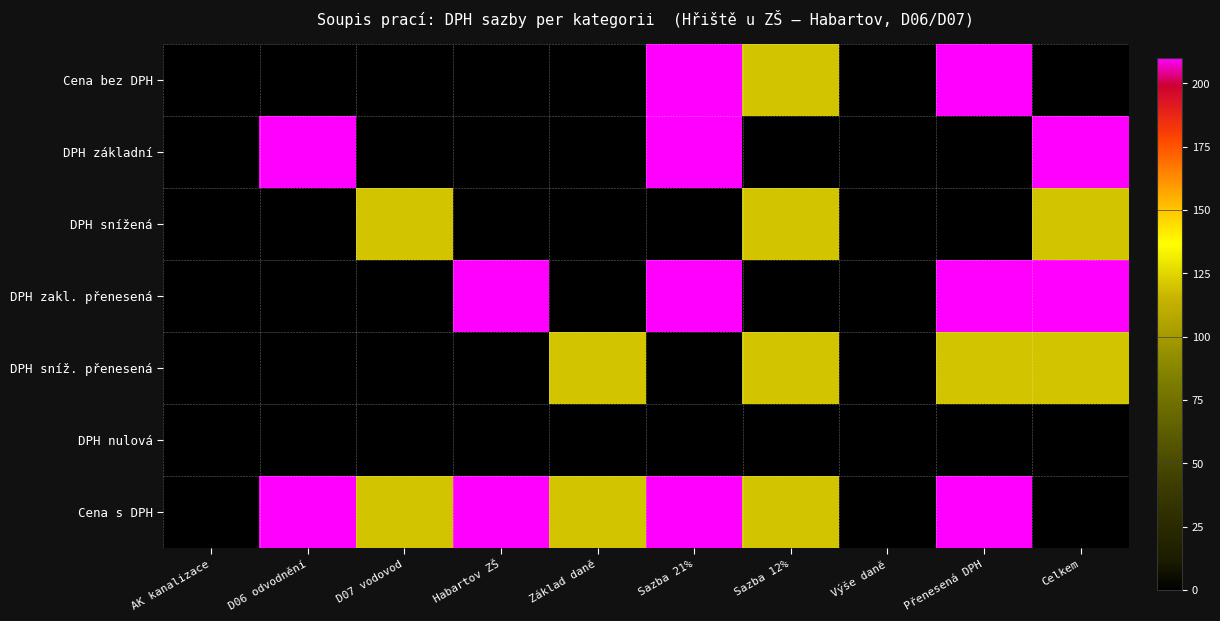

How many series are shown in this chart?

7